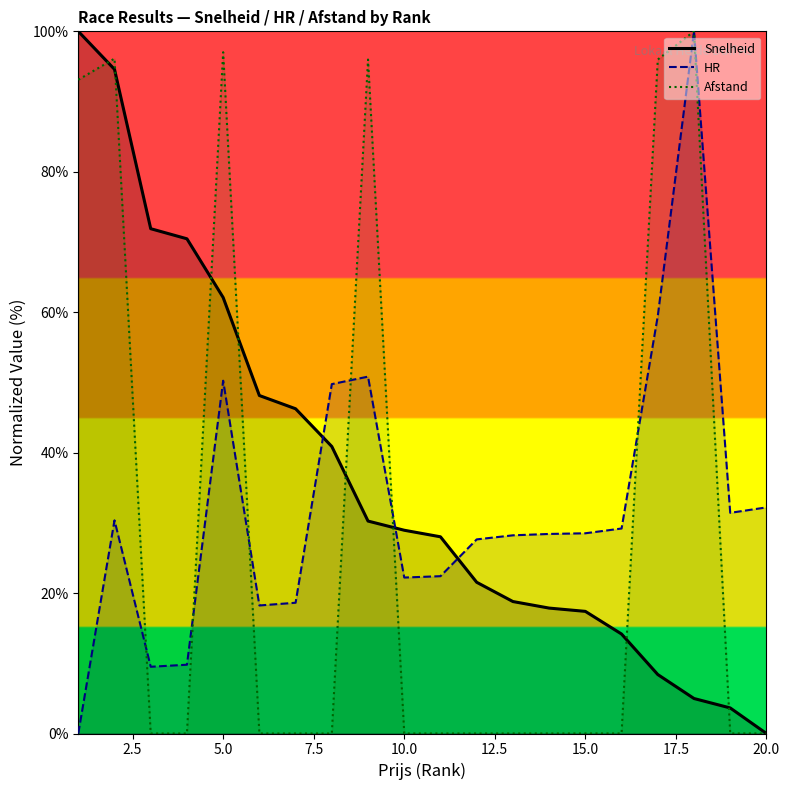

Which series has the largest total across all categories?

Snelheid